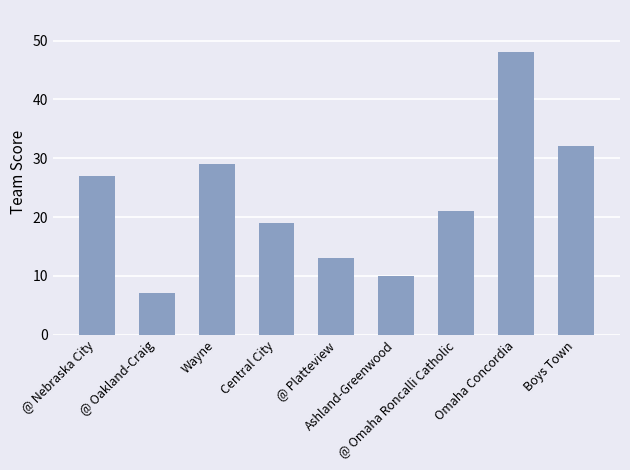

Reading right to left, extract all data points from this chart.

Boys Town=32	Omaha Concordia=48	@ Omaha Roncalli Catholic=21	Ashland-Greenwood=10	@ Platteview=13	Central City=19	Wayne=29	@ Oakland-Craig=7	@ Nebraska City=27